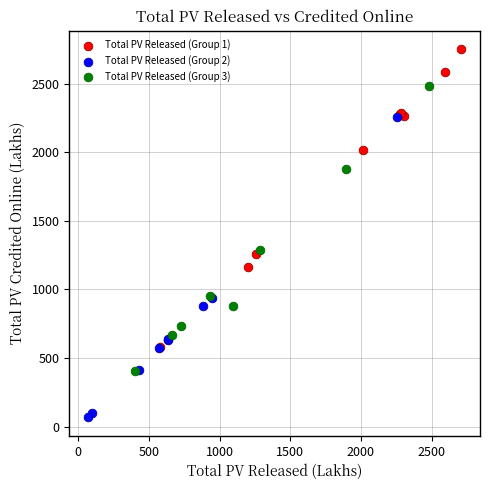

Which series reaches the maximum Y coordinate?

Total PV Released (Group 1)